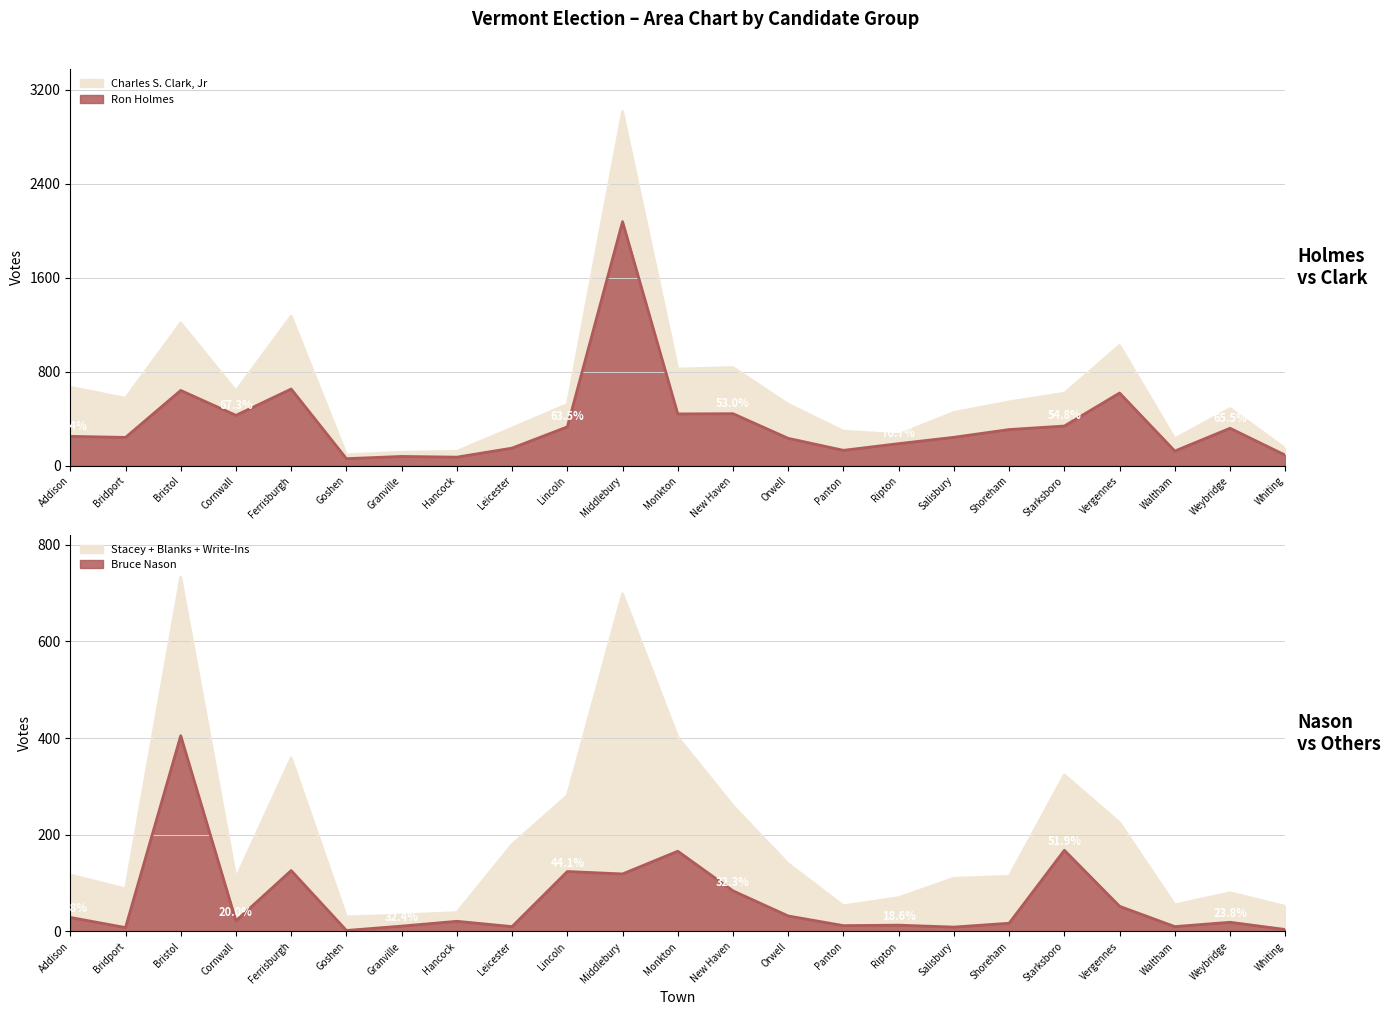

Which category has the highest value in the Write-Ins series?

Middlebury